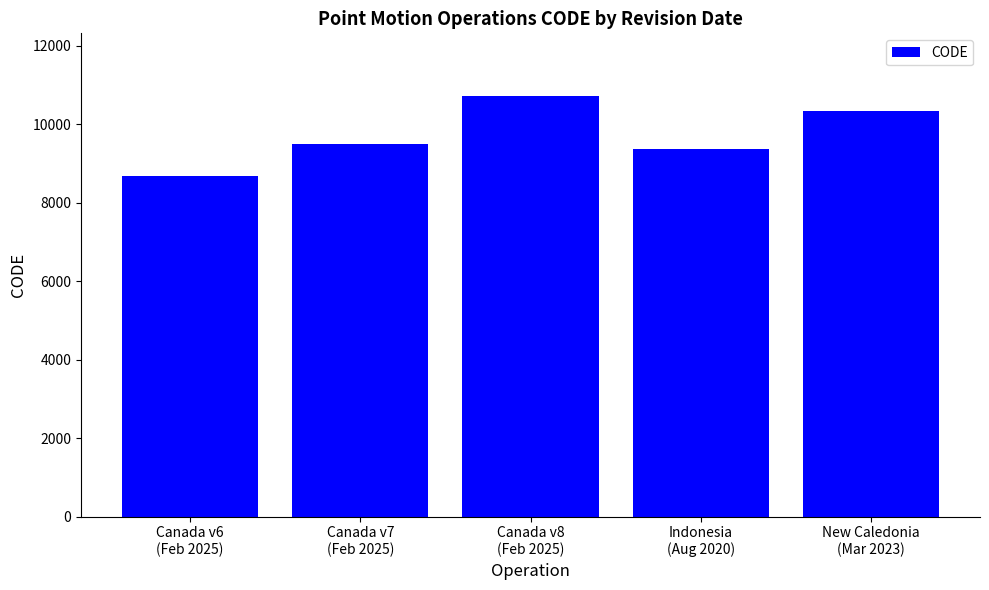

What is the label of the 4th bar from the left?

Indonesia
(Aug 2020)